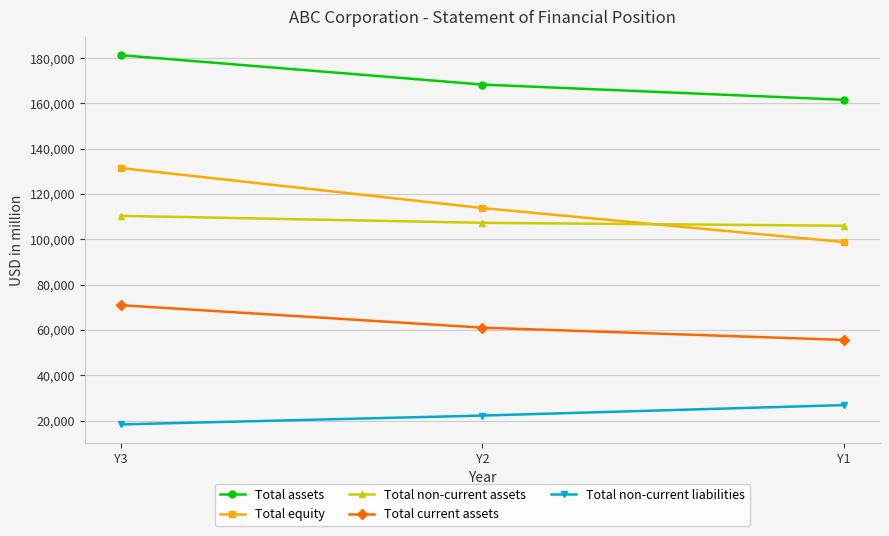

At which label does Total non-current liabilities reach its minimum?

Y3